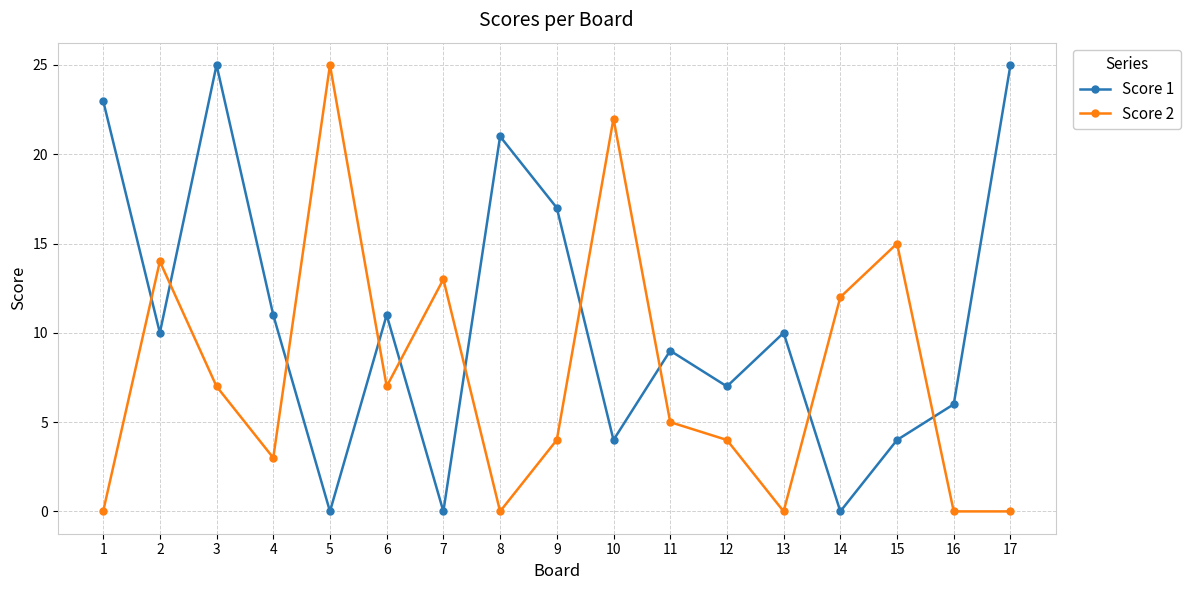

Which series has the largest total across all categories?

Score 1